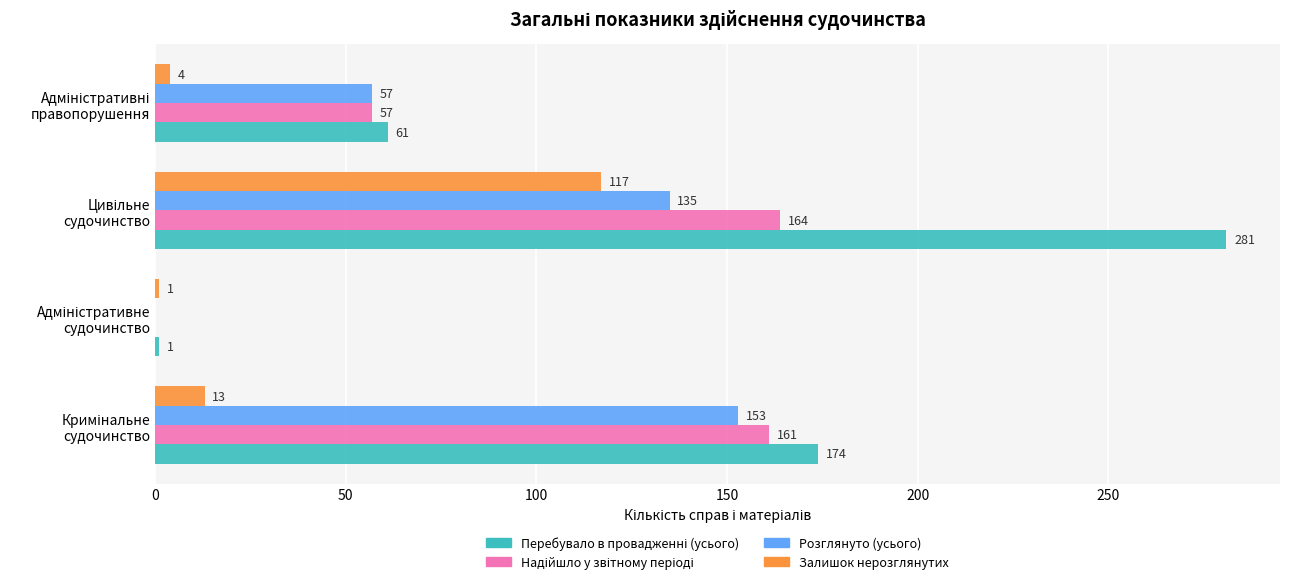

How many Розглянуто (усього) values are between 57 and 153?

3